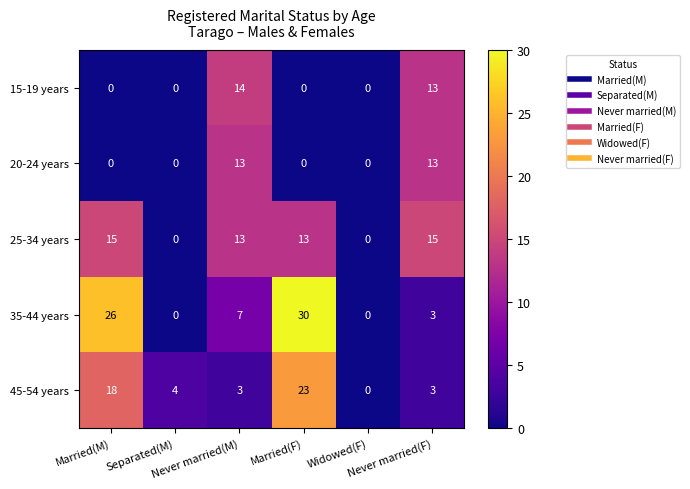

Rank the series by their maximum value, from lowest to highest.

20-24 years, 15-19 years, 25-34 years, 45-54 years, 35-44 years